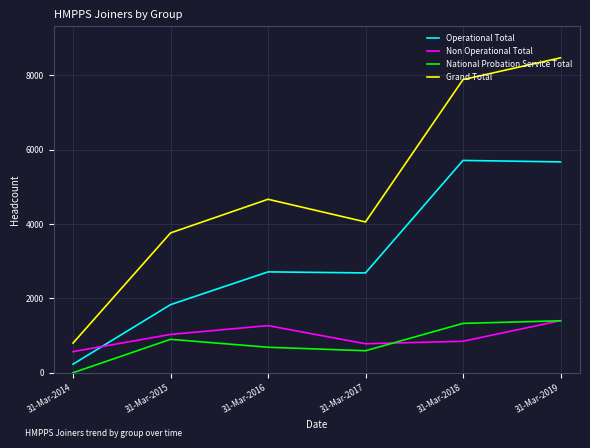

True or false: National Probation Service Total and Grand Total cross at least once.

False